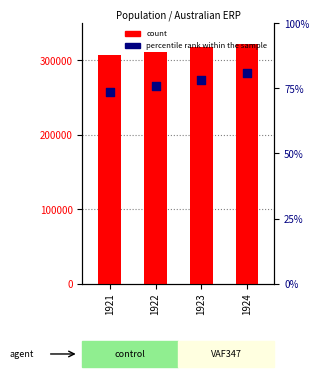

Which series has the largest total across all categories?

count